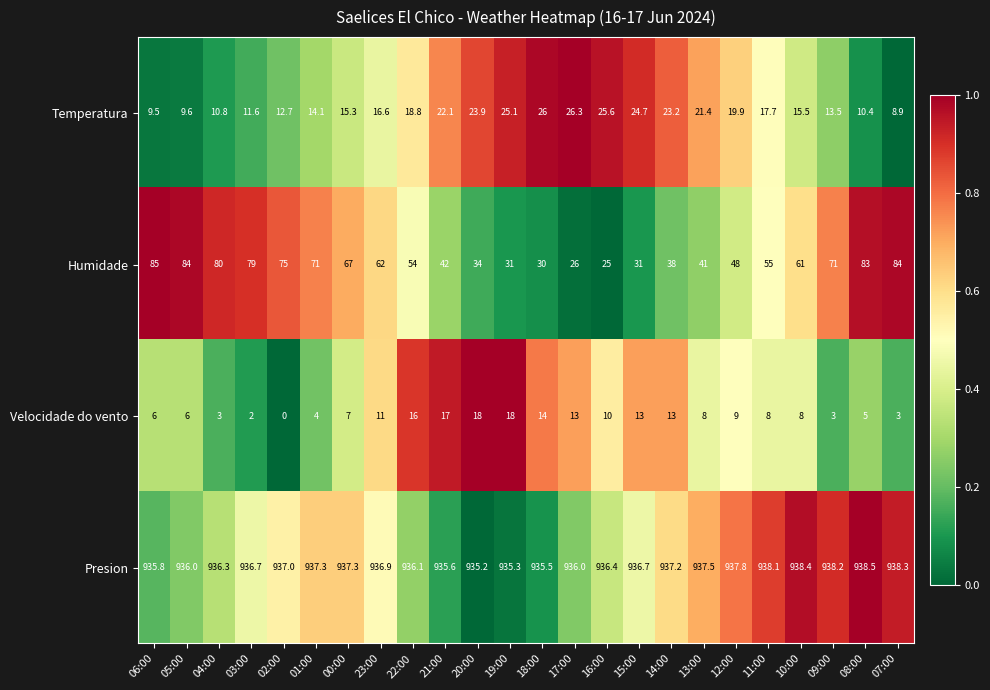

Count the number of categories in the chart.

24